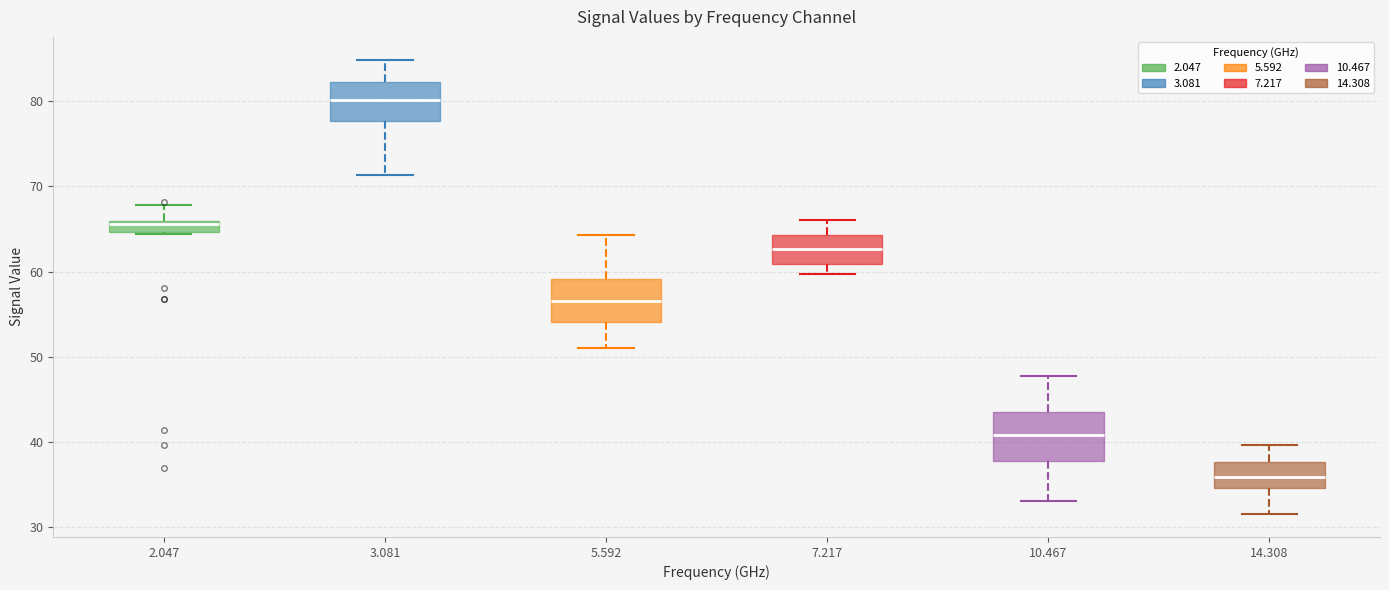

Which box has the lowest median line?

14.308